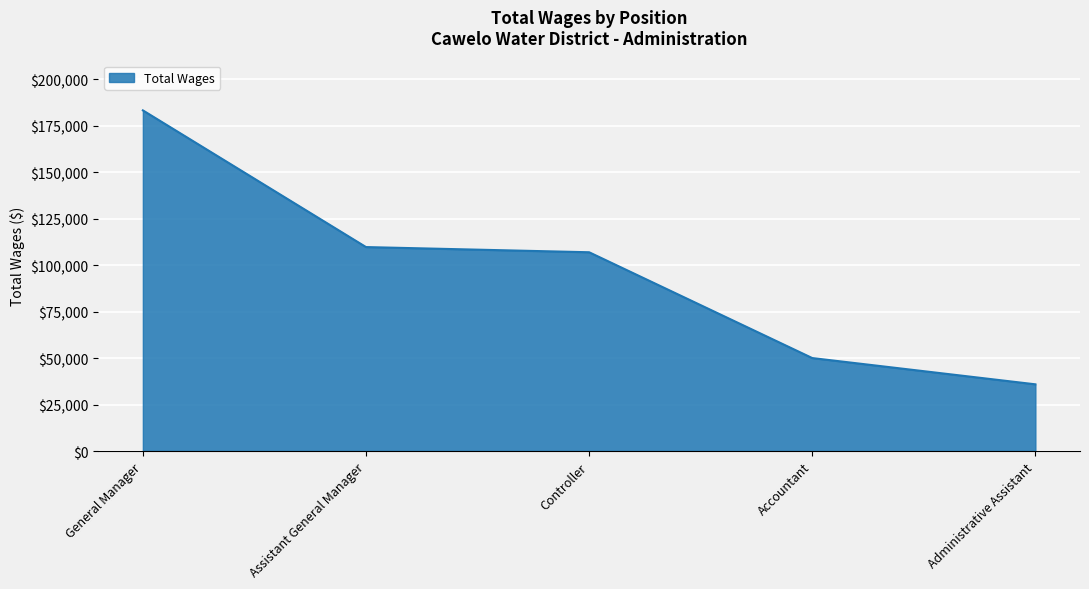

How many lines are shown in the chart?

1